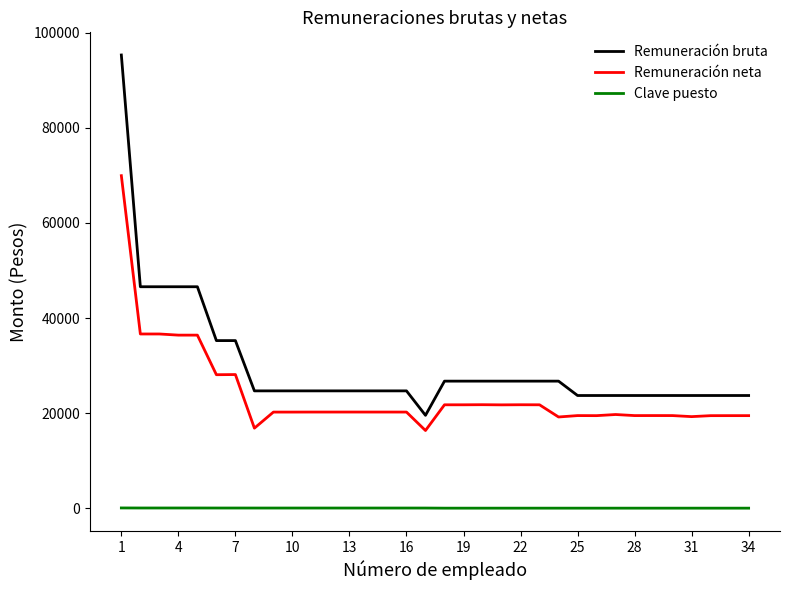

Rank the series by their maximum value, from lowest to highest.

Clave puesto, Remuneración neta, Remuneración bruta